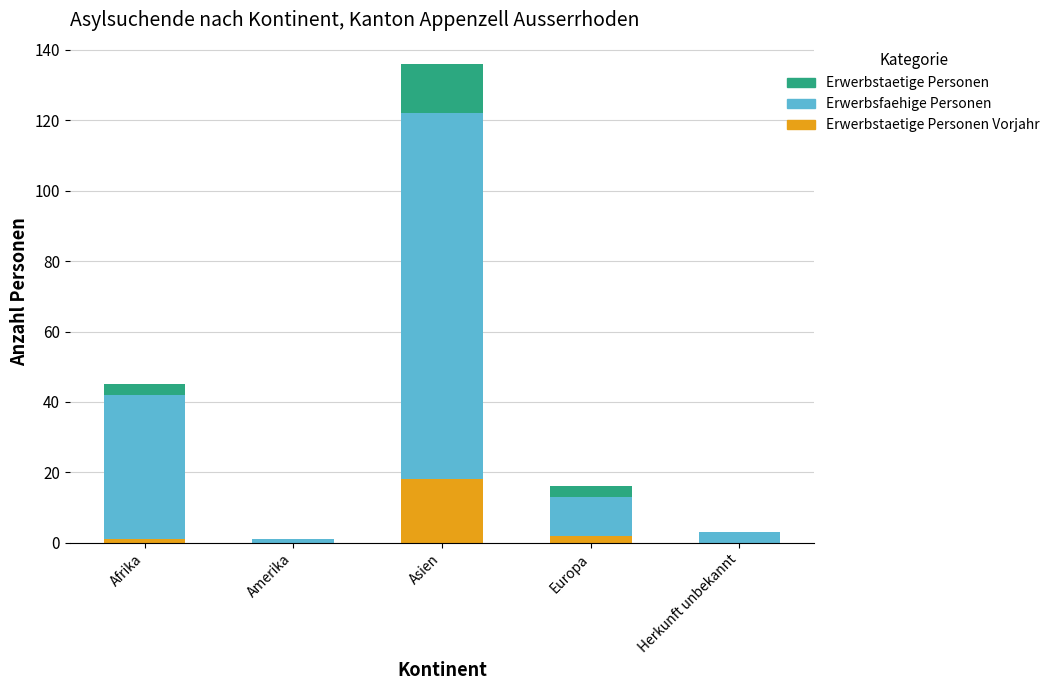

At which category is the sum across all series the highest?

Asien